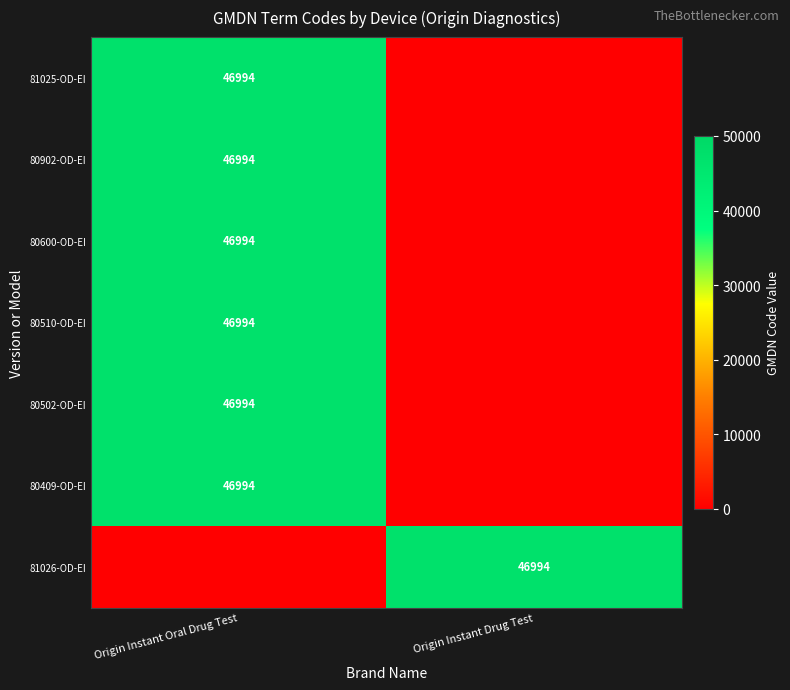

The value of 80502-OD-EI at Origin Instant Oral Drug Test is 21482. True or false?

False